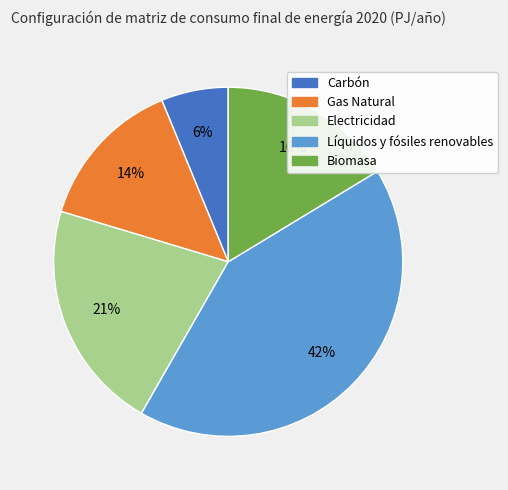

To the nearest percent, what is the difference between the largest and smallest slice percentages?

36%